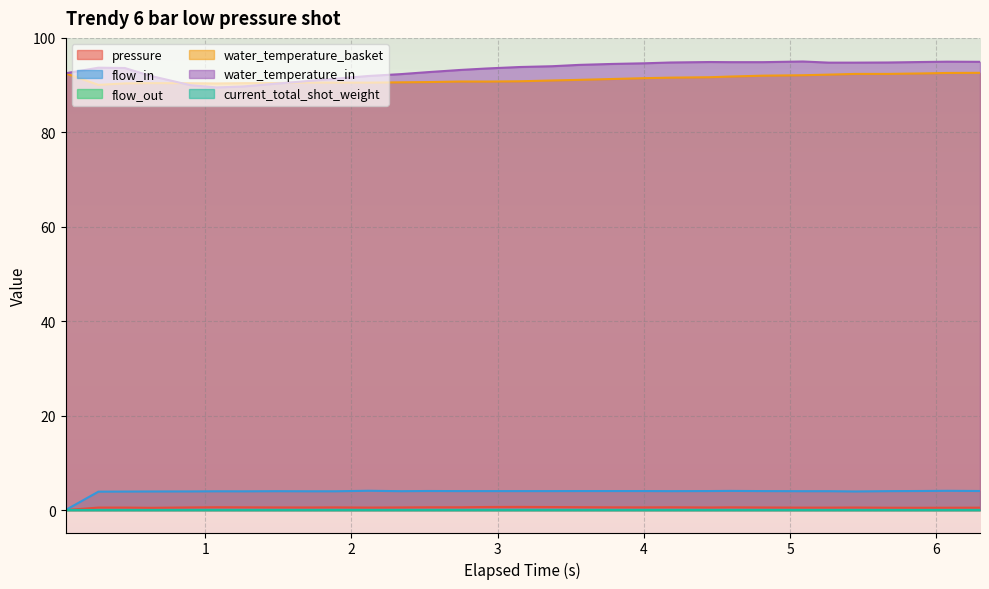

Where is the first local minimum for flow_in?

1.259